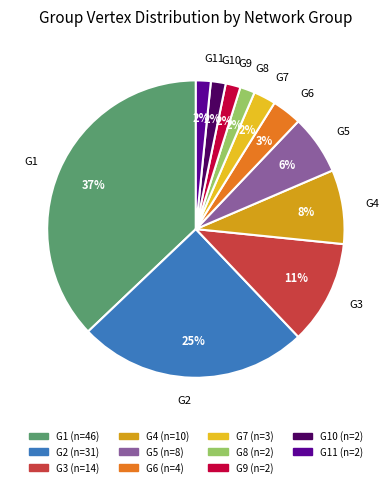

How many segments does this pie chart have?

11